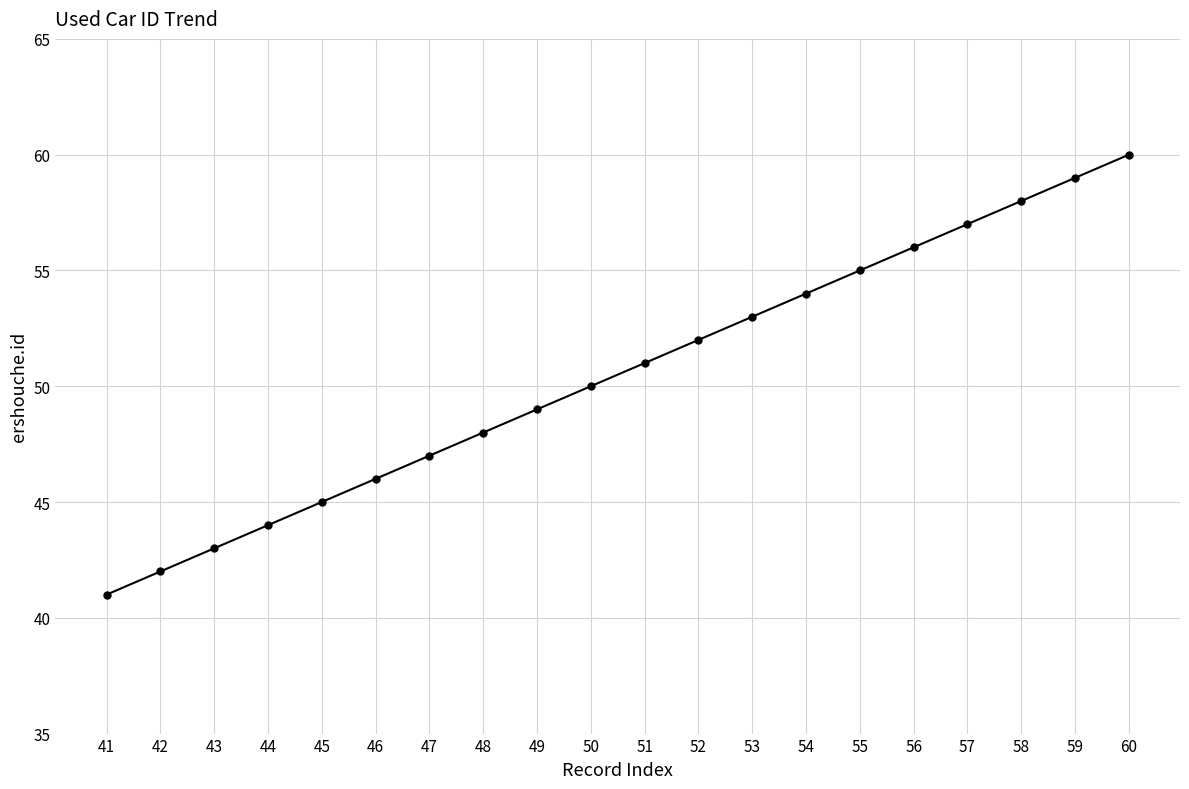

Reading left to right, extract all data points from this chart.

41=41	42=42	43=43	44=44	45=45	46=46	47=47	48=48	49=49	50=50	51=51	52=52	53=53	54=54	55=55	56=56	57=57	58=58	59=59	60=60